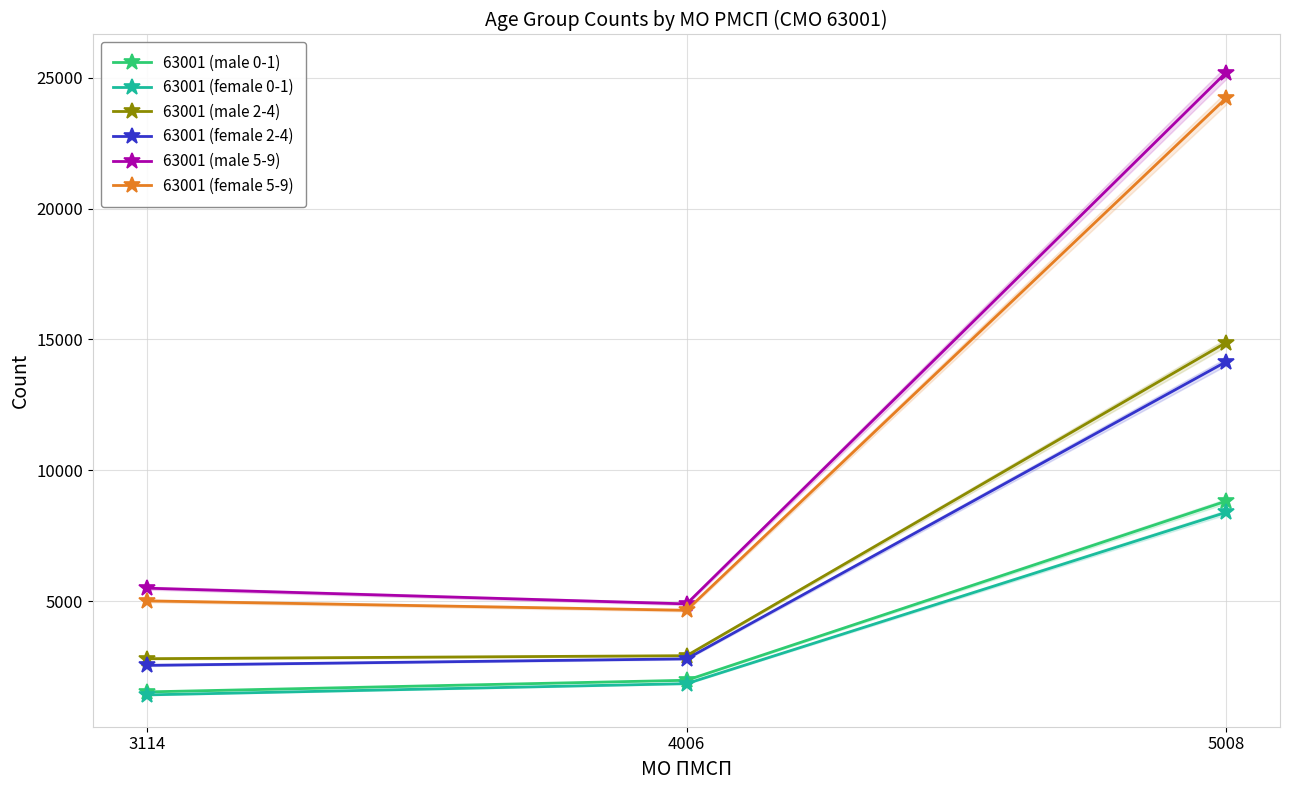

At which label does 63001 (female 0-1) reach its minimum?

3114